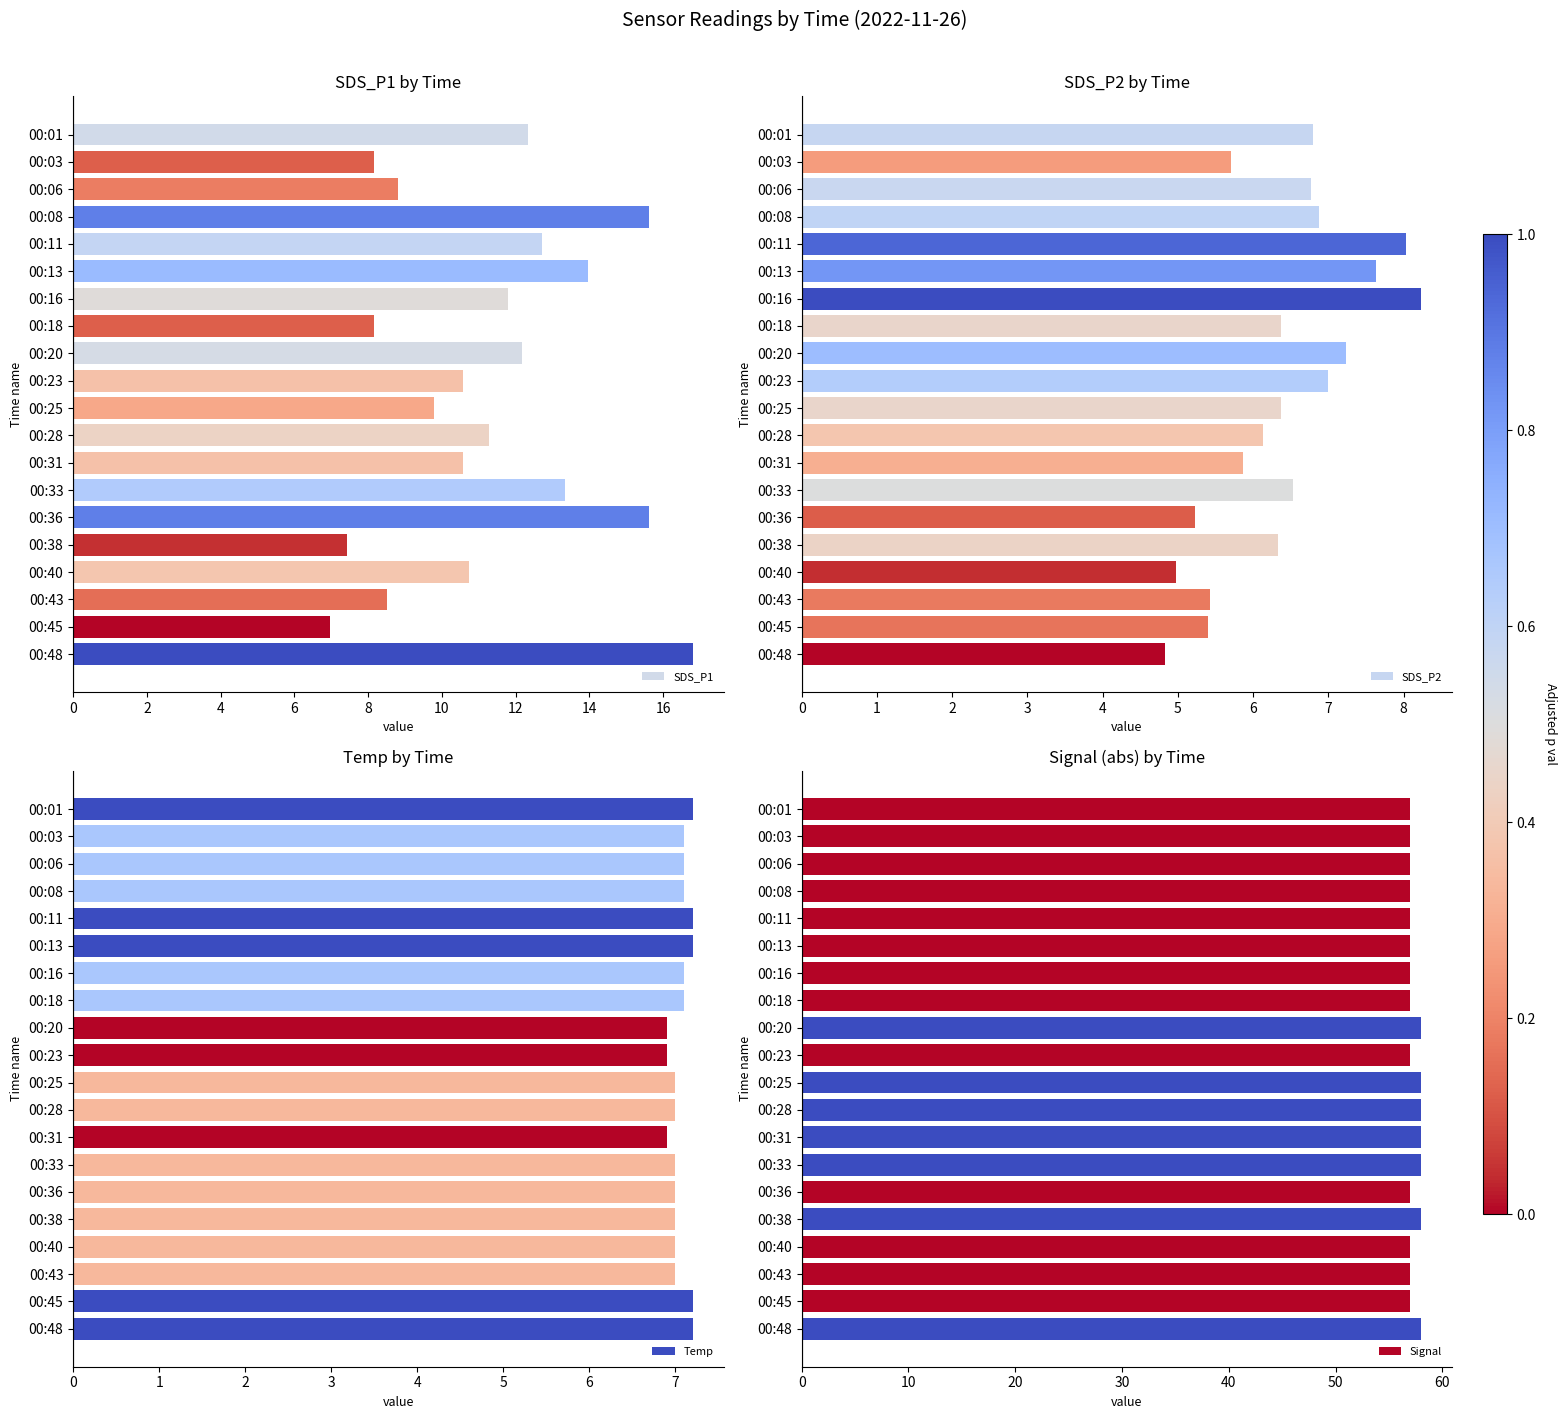

Which category has the highest value in the SDS_P1 series?

00:48